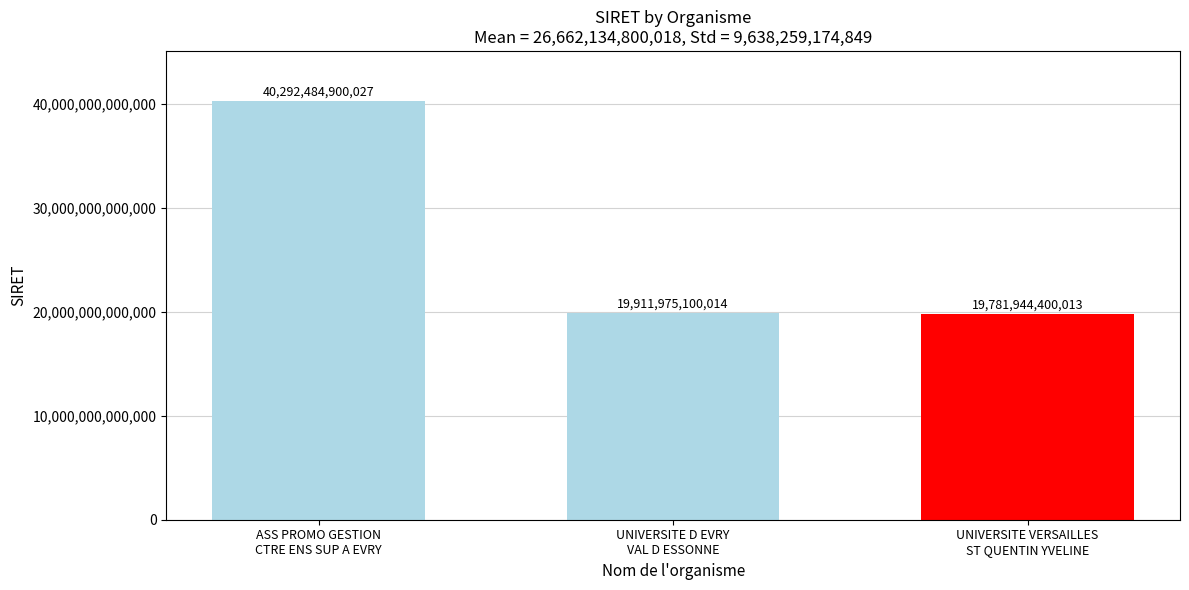

Reading right to left, list all the values displayed in this chart.

19781944400013	19911975100014	40292484900027